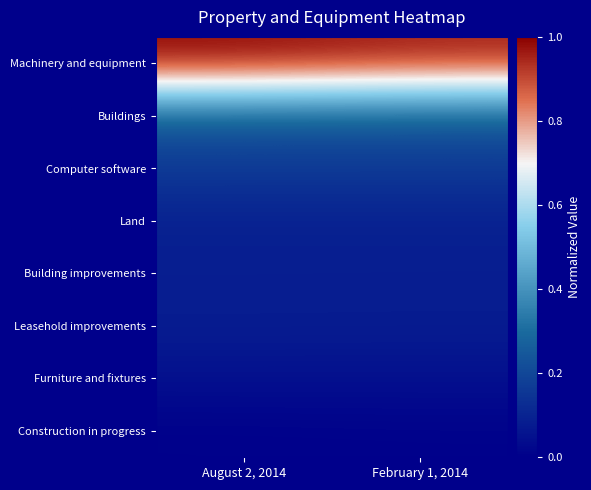

Reading left to right, extract all data points from this chart.

Machinery and equipment: August 2, 2014=1.0	February 1, 2014=1.0
Buildings: August 2, 2014=0.2	February 1, 2014=0.2
Computer software: August 2, 2014=0.2	February 1, 2014=0.2
Land: August 2, 2014=0.1	February 1, 2014=0.1
Building improvements: August 2, 2014=0.1	February 1, 2014=0.1
Leasehold improvements: August 2, 2014=0.1	February 1, 2014=0.1
Furniture and fixtures: August 2, 2014=0.0	February 1, 2014=0.0
Construction in progress: August 2, 2014=0.0	February 1, 2014=0.0